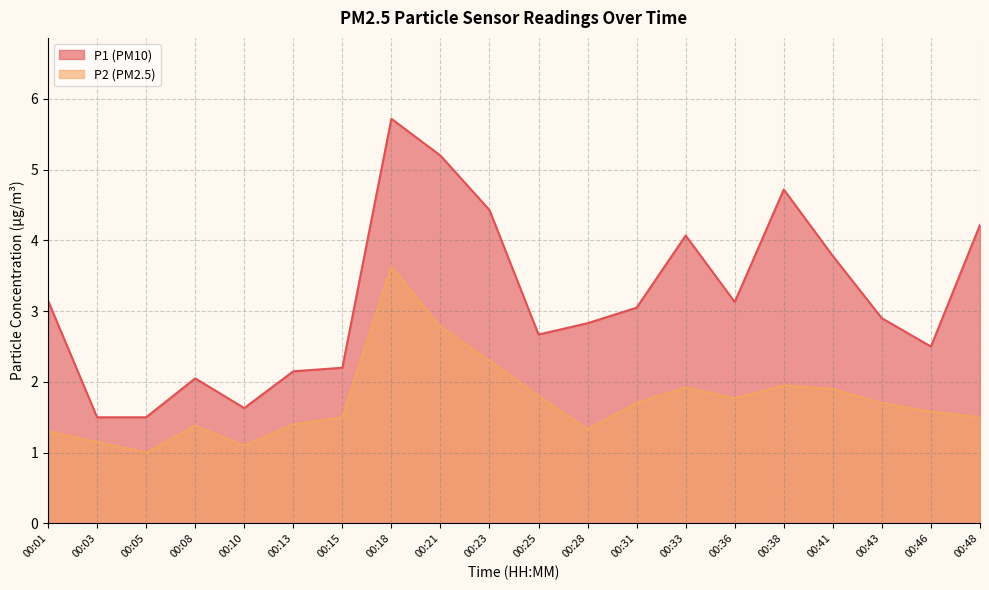

Reading left to right, what are all the values shown in this chart?

P1: 00:01=3.1	00:03=1.5	00:05=1.5	00:08=2.0	00:10=1.6	00:13=2.1	00:15=2.2	00:18=5.7	00:21=5.2	00:23=4.4	00:25=2.7	00:28=2.8	00:31=3.0	00:33=4.1	00:36=3.1	00:38=4.7	00:41=3.8	00:43=2.9	00:46=2.5	00:48=4.2
P2: 00:01=1.3	00:03=1.1	00:05=1.0	00:08=1.4	00:10=1.1	00:13=1.4	00:15=1.5	00:18=3.6	00:21=2.8	00:23=2.3	00:25=1.8	00:28=1.3	00:31=1.7	00:33=1.9	00:36=1.8	00:38=1.9	00:41=1.9	00:43=1.7	00:46=1.6	00:48=1.5